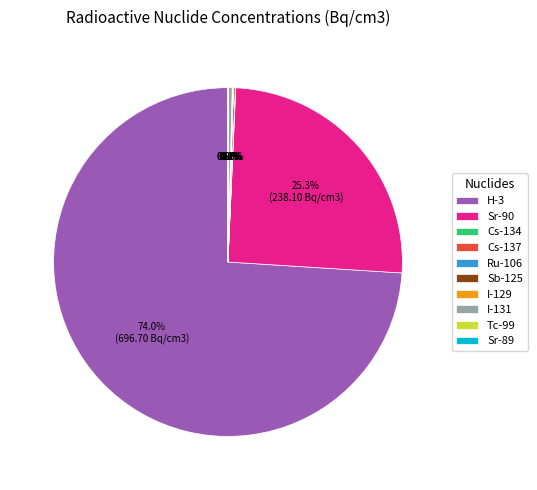

Which category has the biggest portion of the pie?

H-3